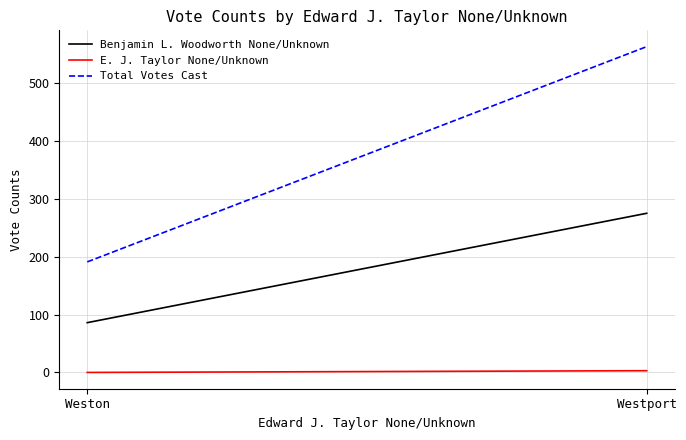

True or false: Benjamin L. Woodworth None/Unknown has a value of 22 at Weston.

False